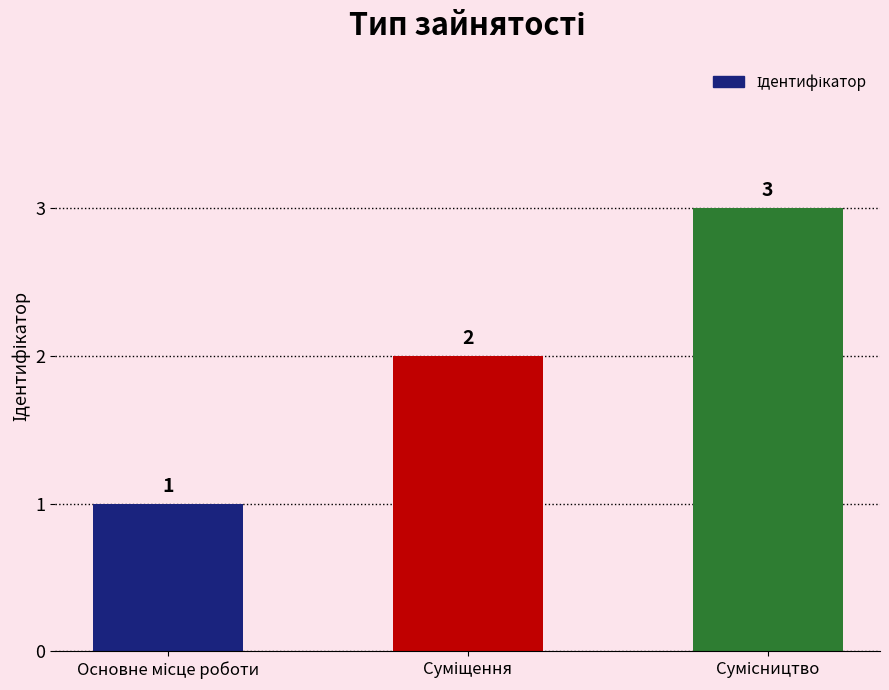

What is the sum of all values?

6